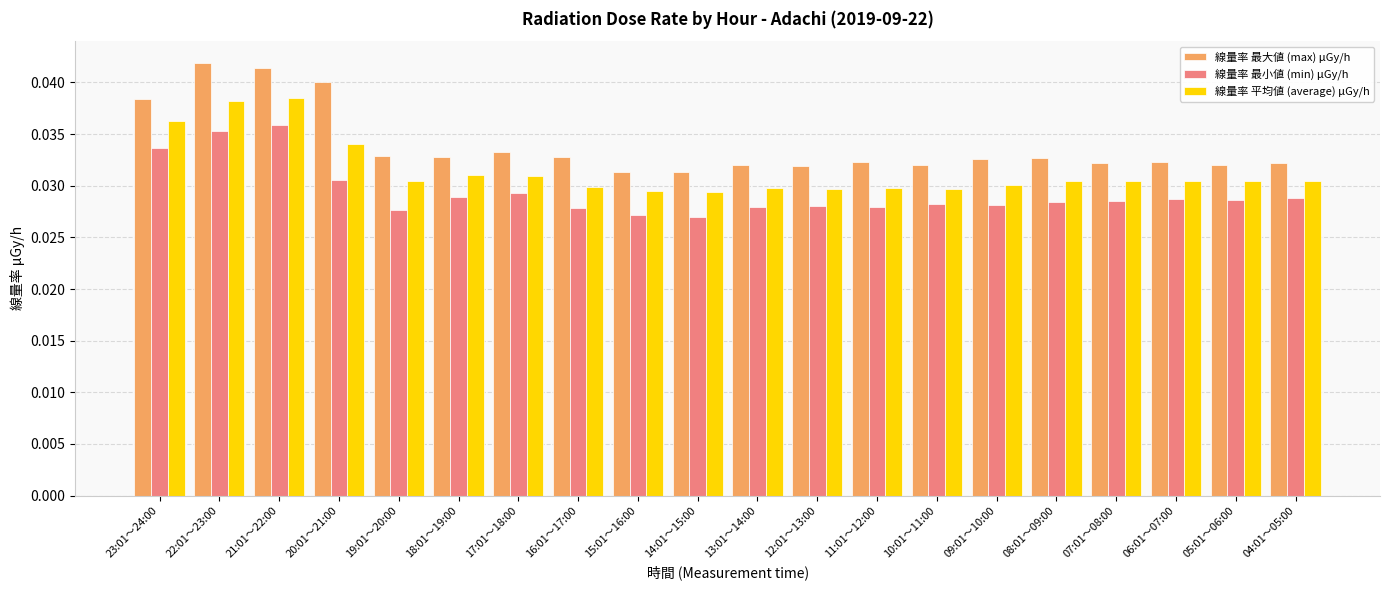

What is the sum of the 線量率 平均値 (average) μGy/h values at 12:01～13:00 and 06:01～07:00?

0.1